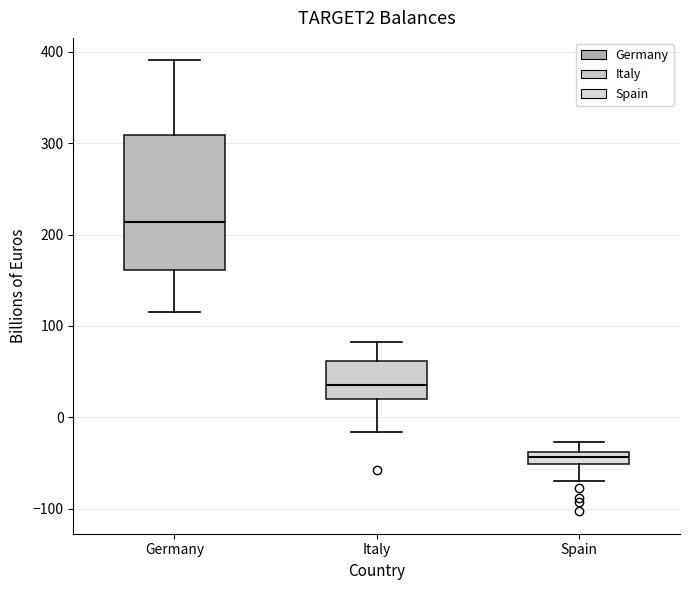

Where does the upper whisker of the box for Germany end on the y-axis? The values are not printed on the chart, so give them approximately, as read against the axis.

390